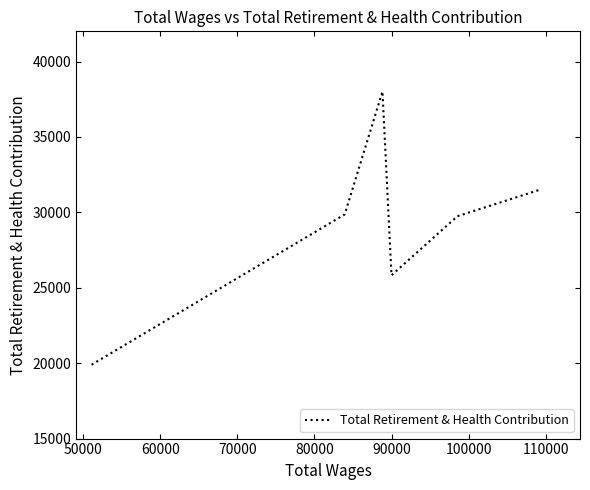

True or false: there are more than 1 points higher than both neighbors.

False